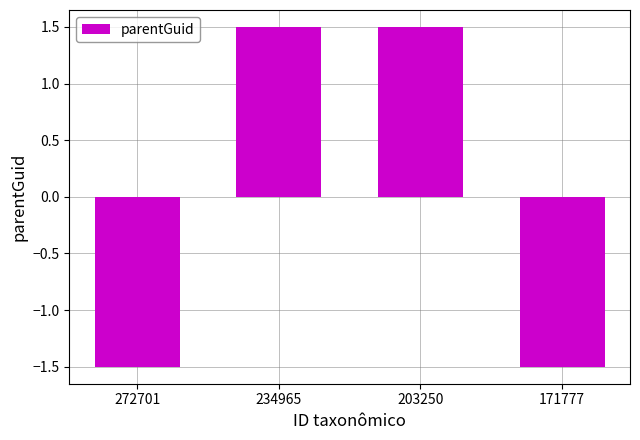

Is it true that the value at 171777 is -1.5?

True